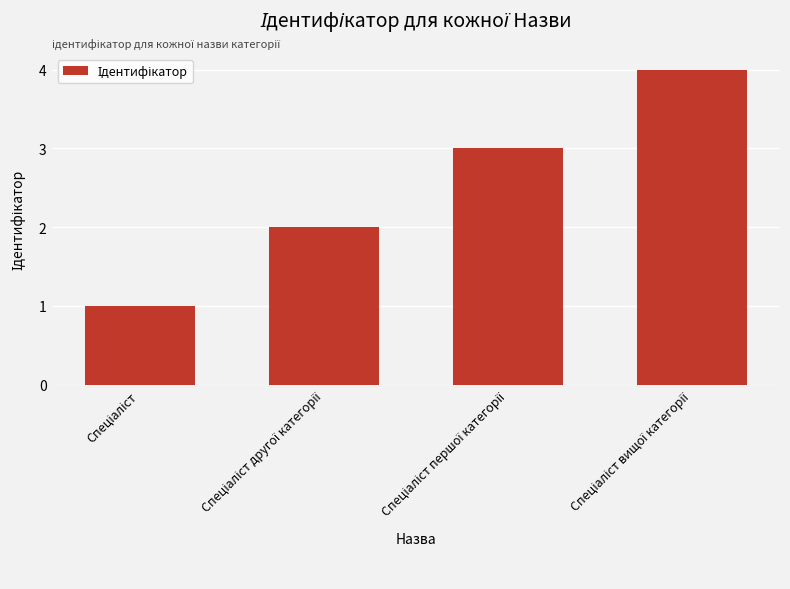

What is the sum of all values?

10